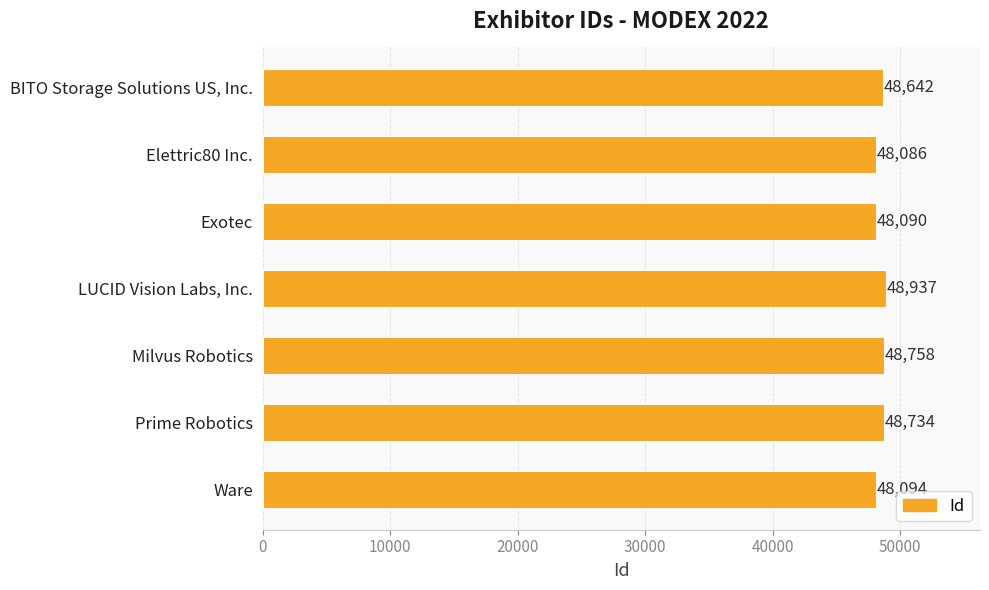

What is the greatest value displayed?

48937